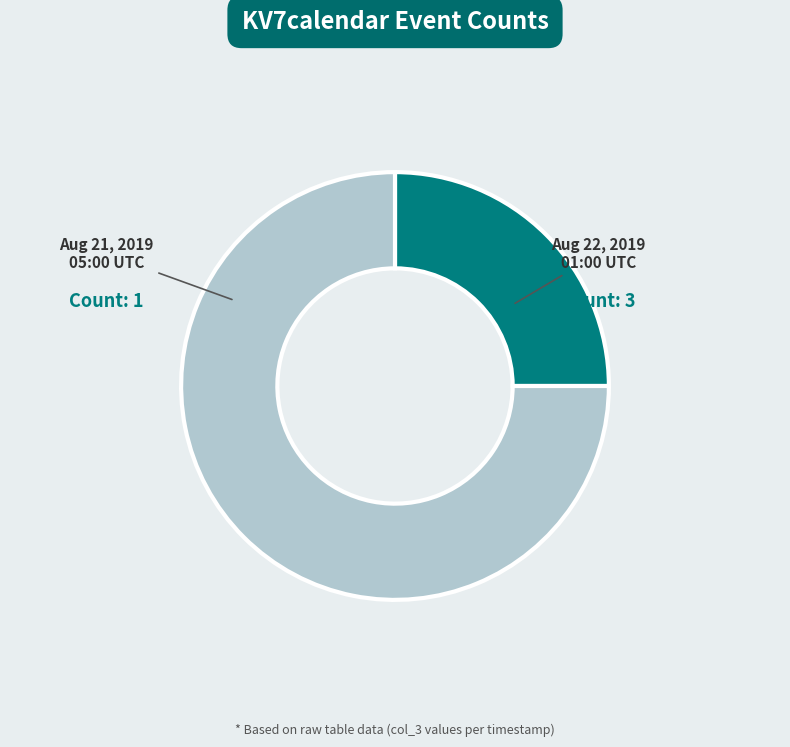

Rank the categories by value from highest to lowest.

2019-08-22 01:00:00+00:00, 2019-08-21 05:00:00+00:00